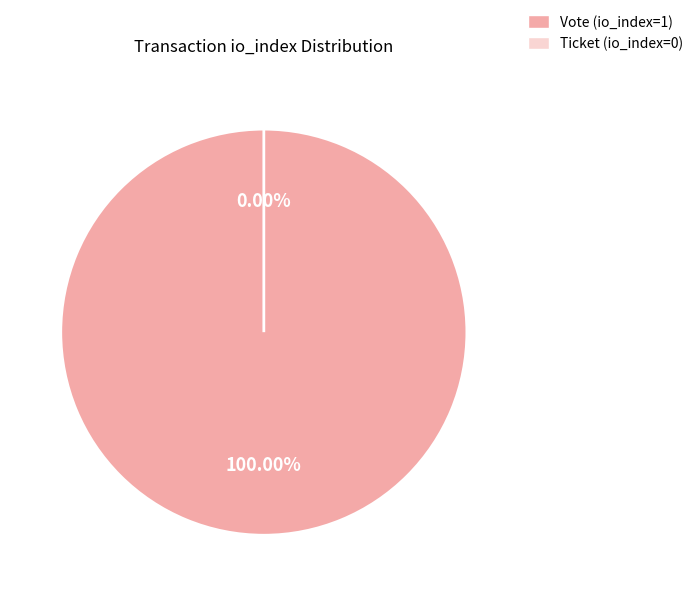

What is the total percentage of Vote (io_index=1) and Ticket (io_index=0)?

100.0%